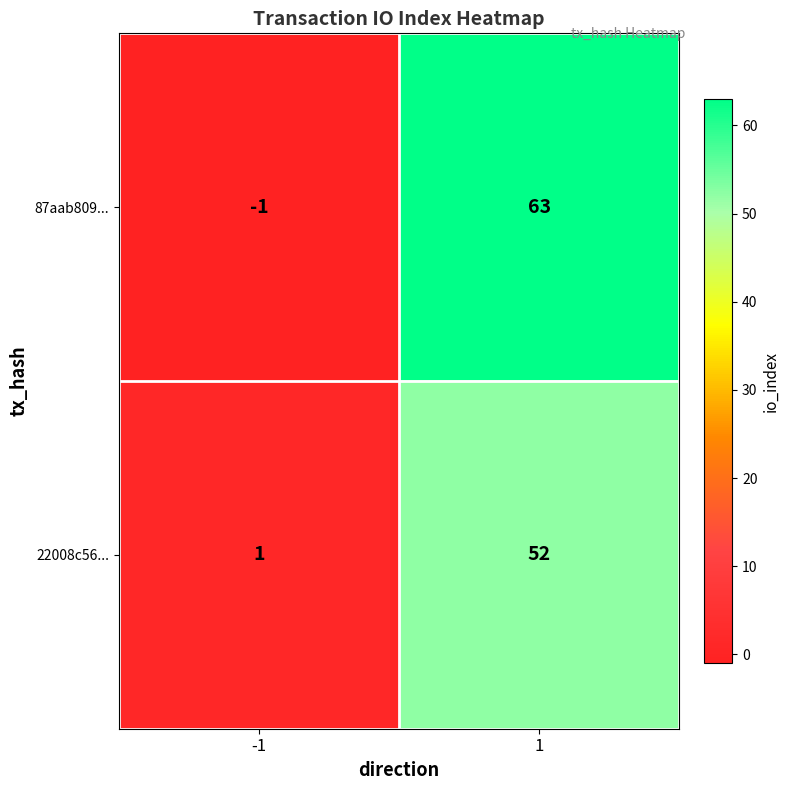

What is the difference between the 87aab809... values at 1 and -1?

64